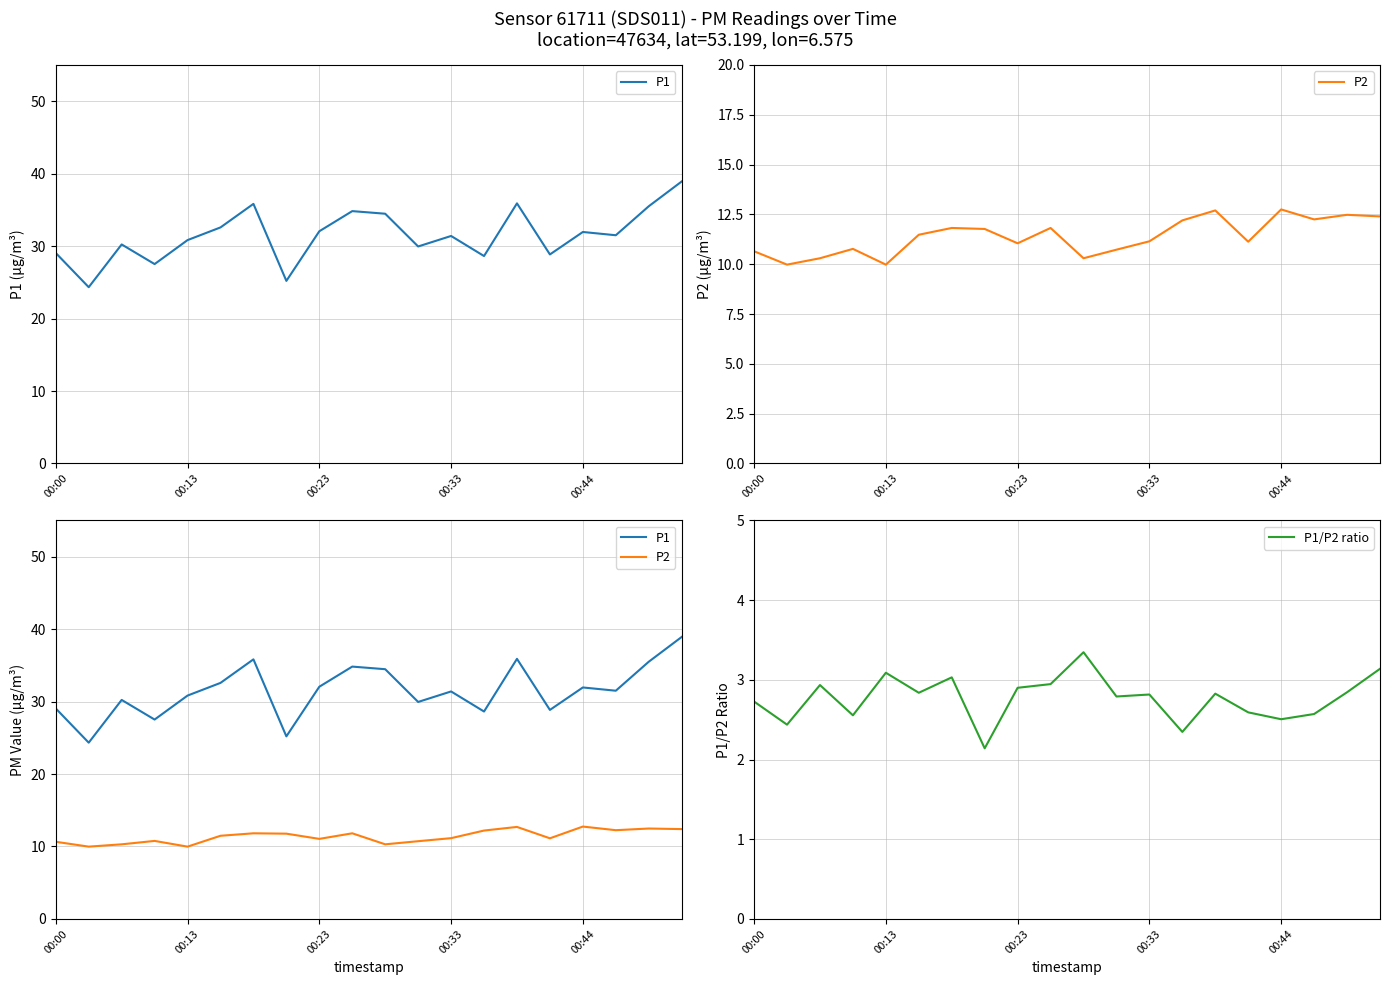

What is the lowest value of the P1/P2 ratio series?

2.1